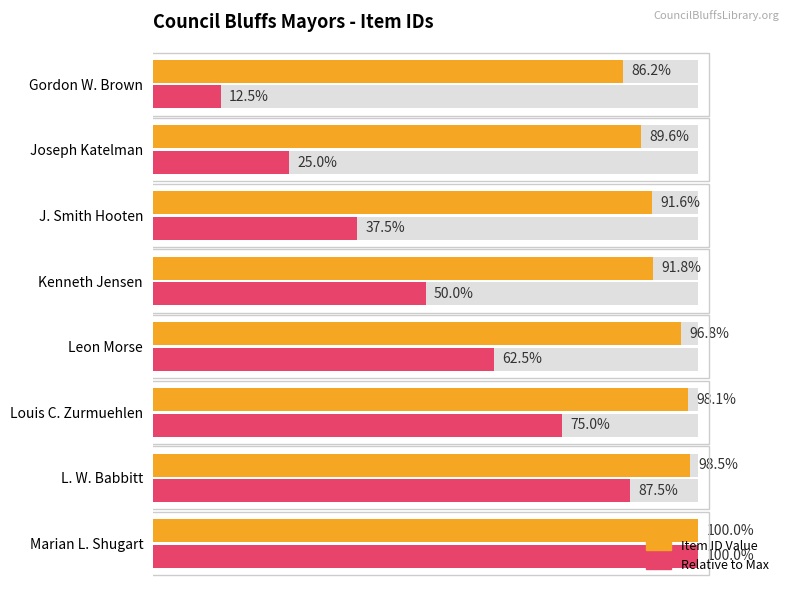

How many bars are there in each group?

2